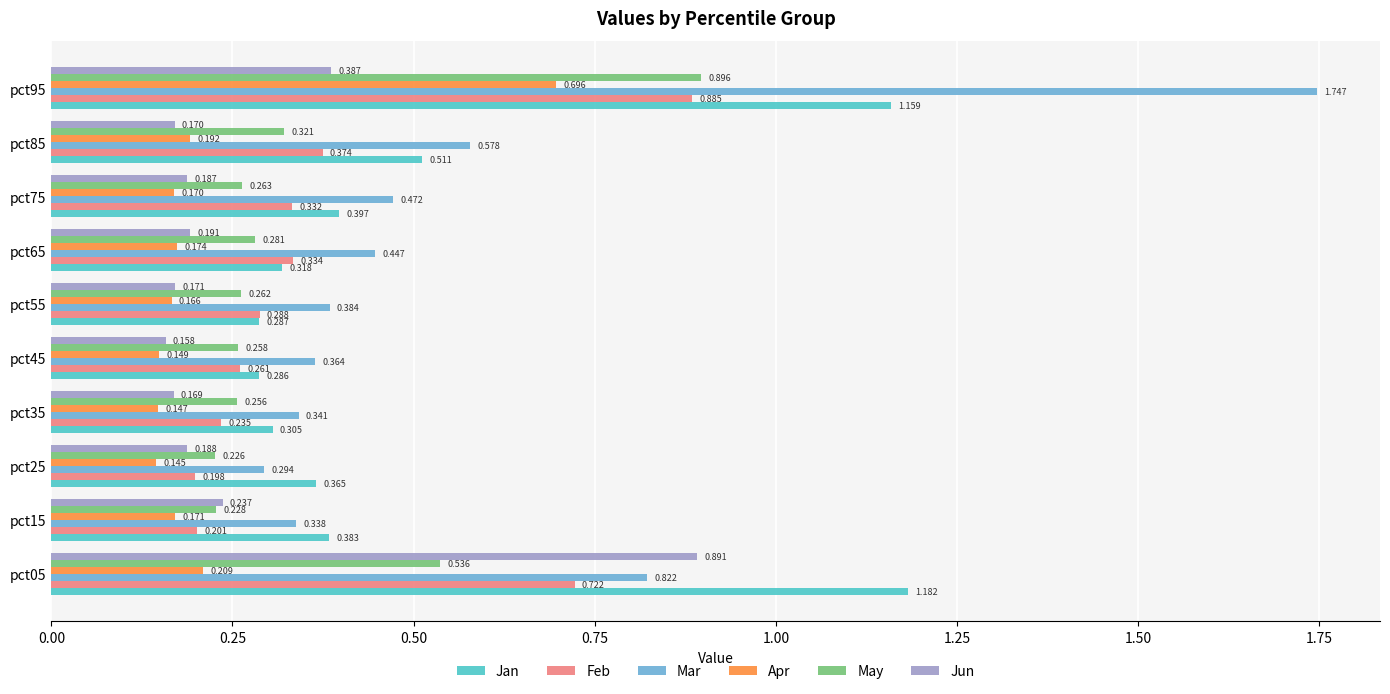

Which series has the widest spread of values?

Mar